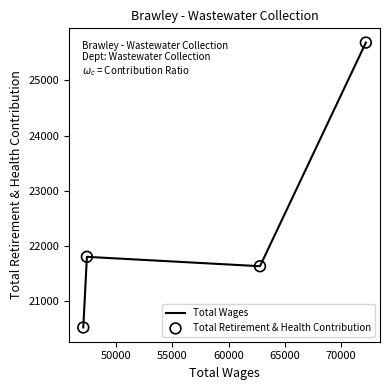

What is the sum of all values?

89642